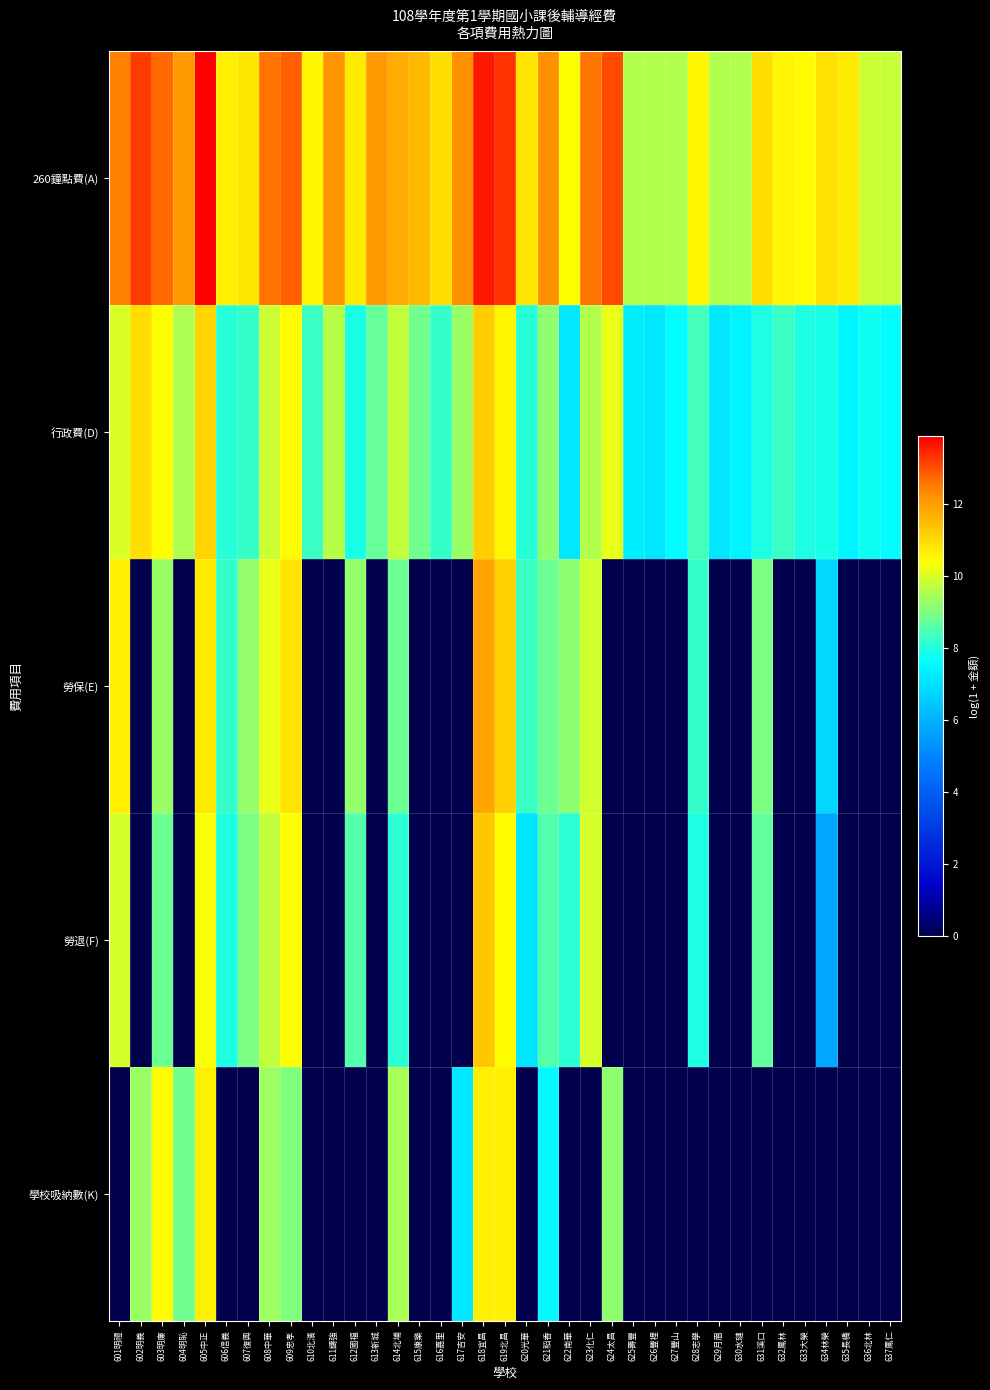

List the series in order of their peak value, lowest first.

學校吸納數(K), 行政費(D), 勞退(F), 勞保(E), 260鐘點費(A)